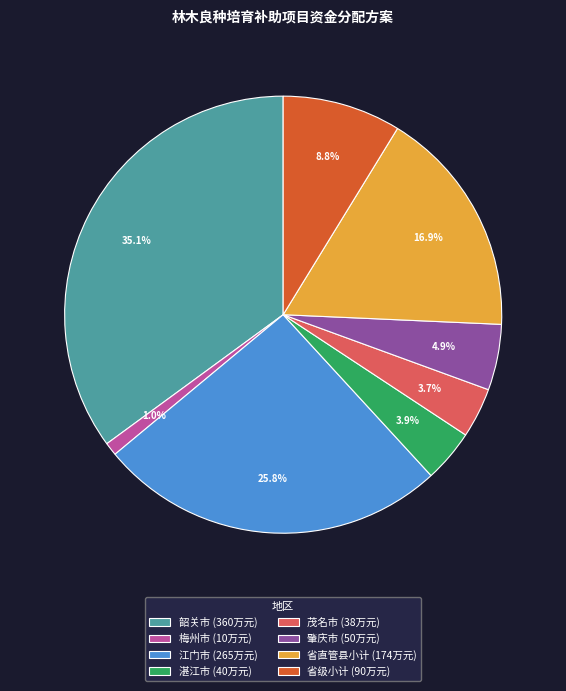

To the nearest percent, what is the combined percentage of 梅州市 and 茂名市?

5%